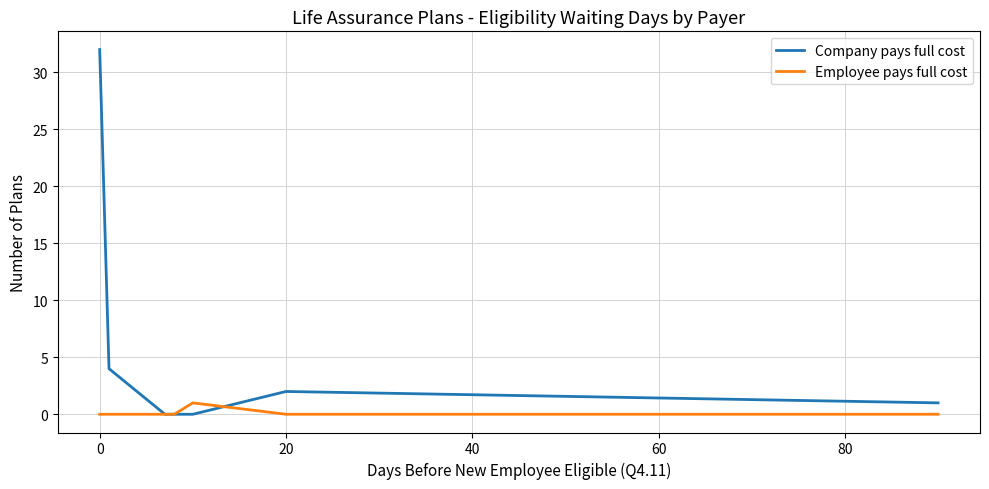

Which series has the widest spread of values?

Company pays full cost